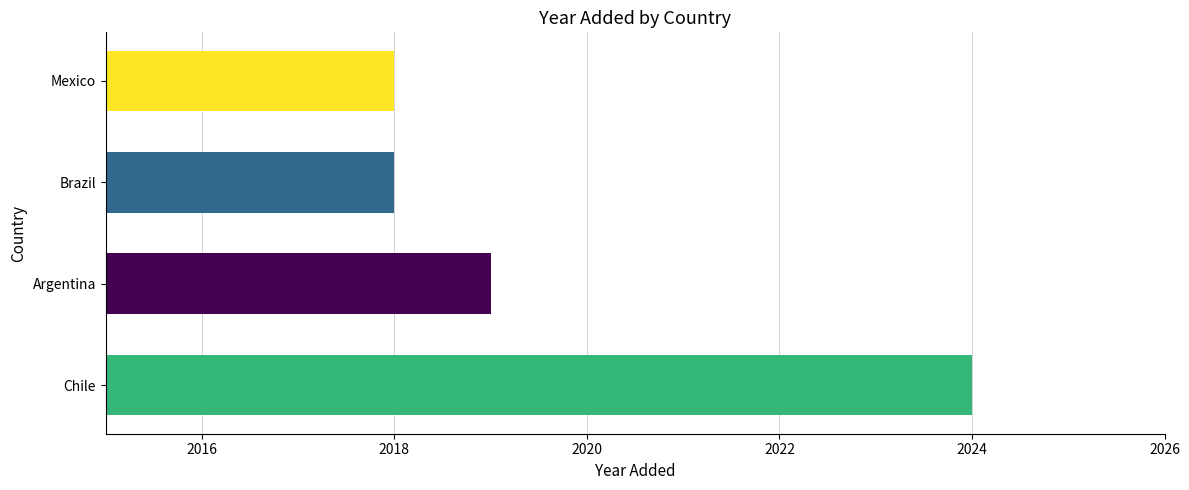

How many data points are less than 2019?

2